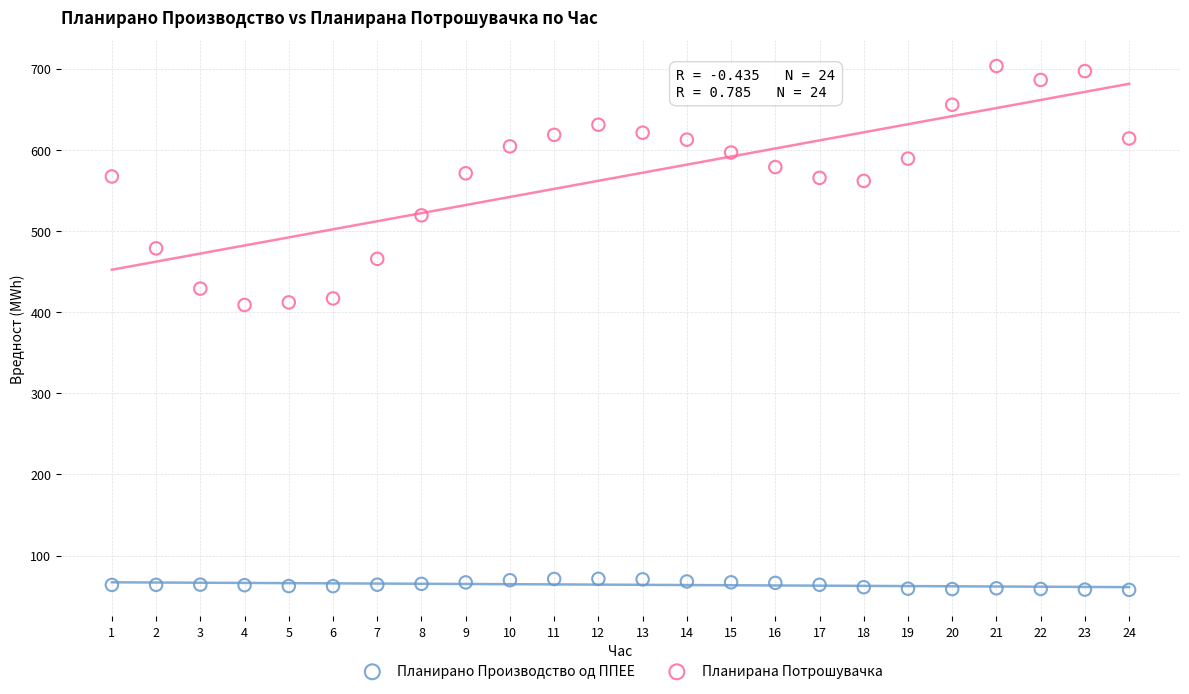

Across all data points, what is the range of Y values (max minus min)?

645.5